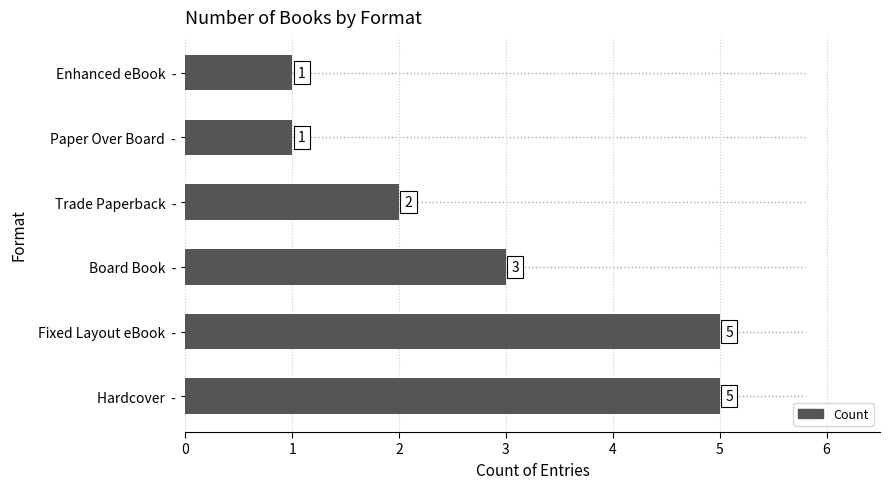

Reading top to bottom, list all the values displayed in this chart.

1	1	2	3	5	5